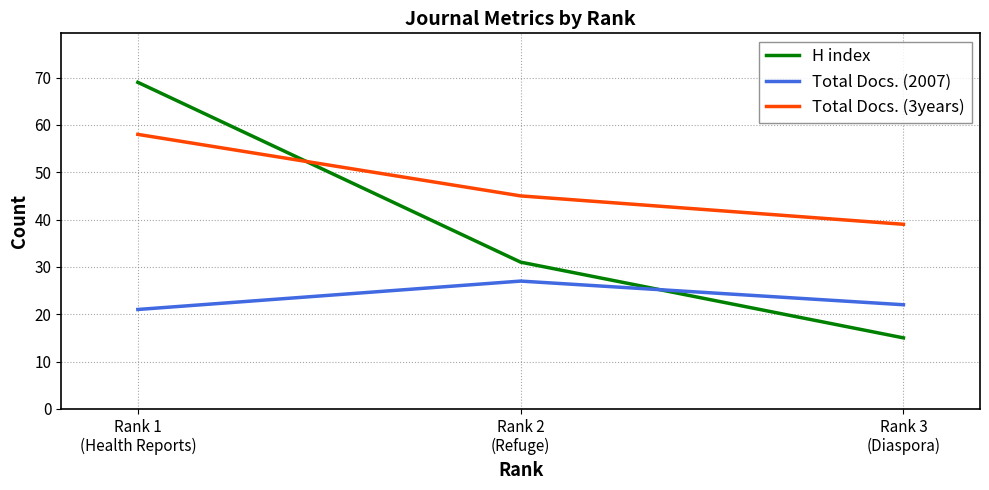

How many values in the H index series are below 31?

1